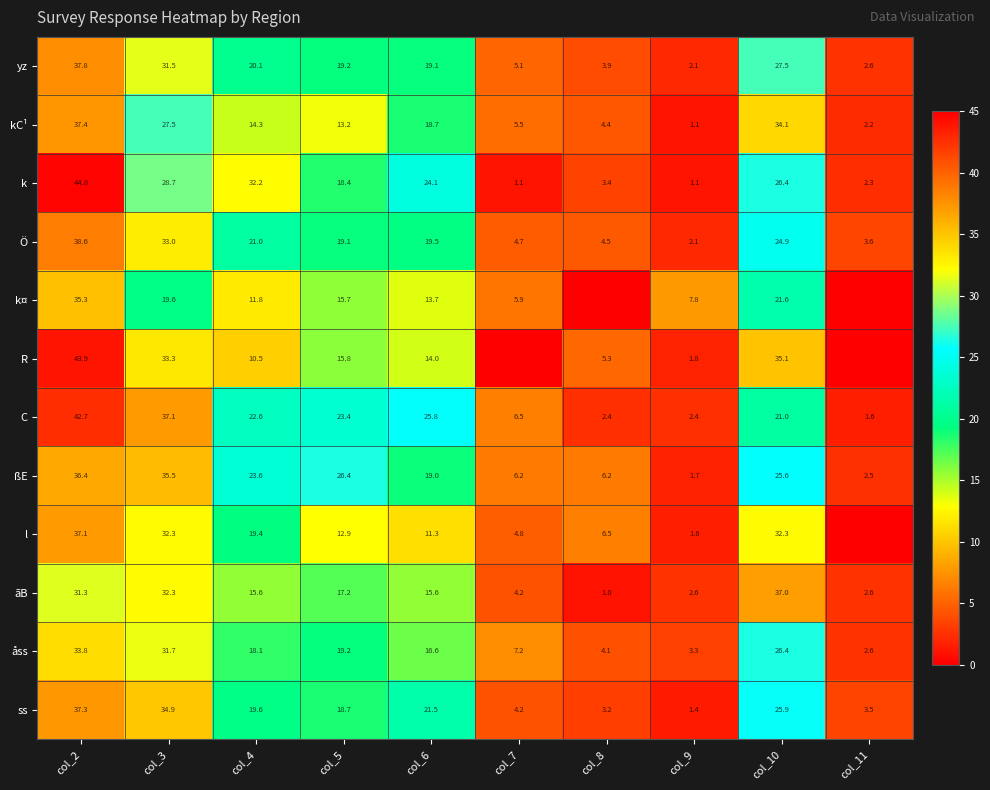

What is the maximum value for yz?

37.8